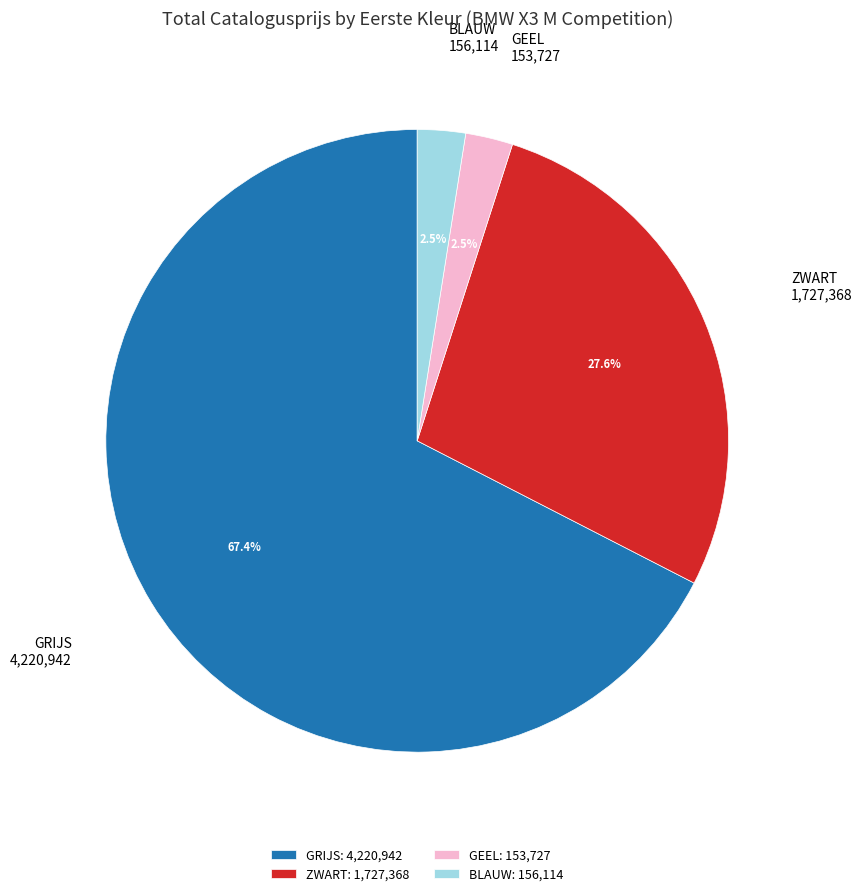

Does any single category account for the majority?

Yes